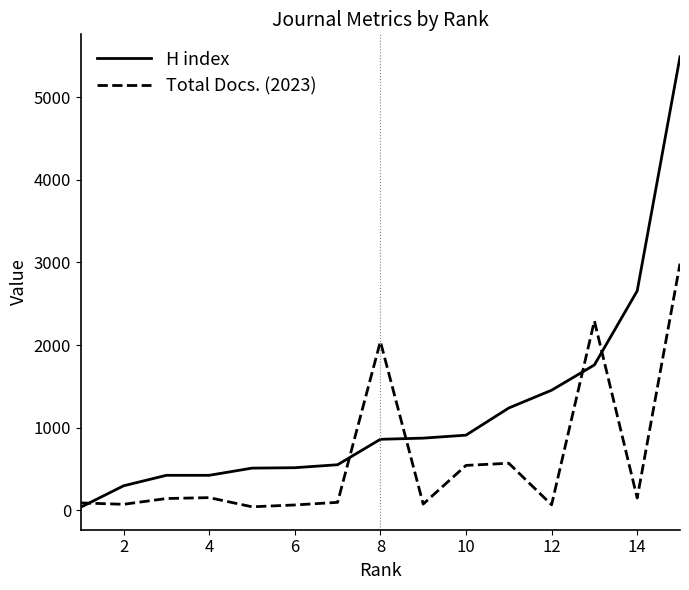

Which series has the largest total across all categories?

H index